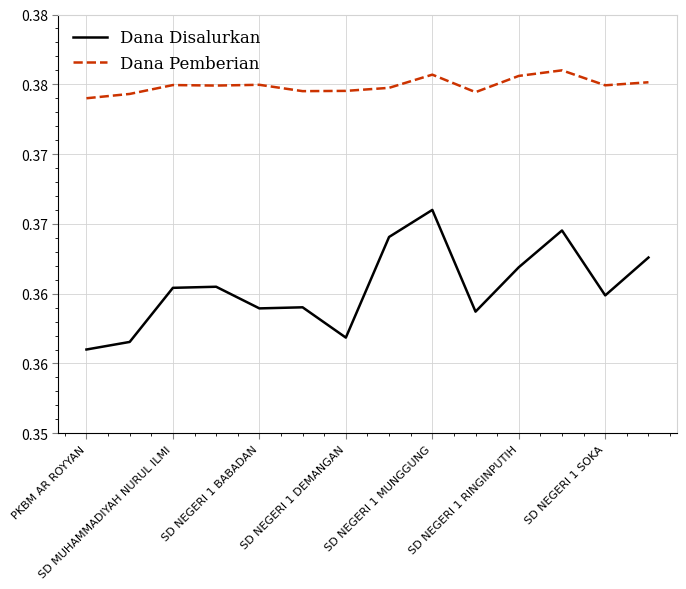

Where is the first local minimum for Dana Pemberian?

SD NEGERI 1 DEMANGAN